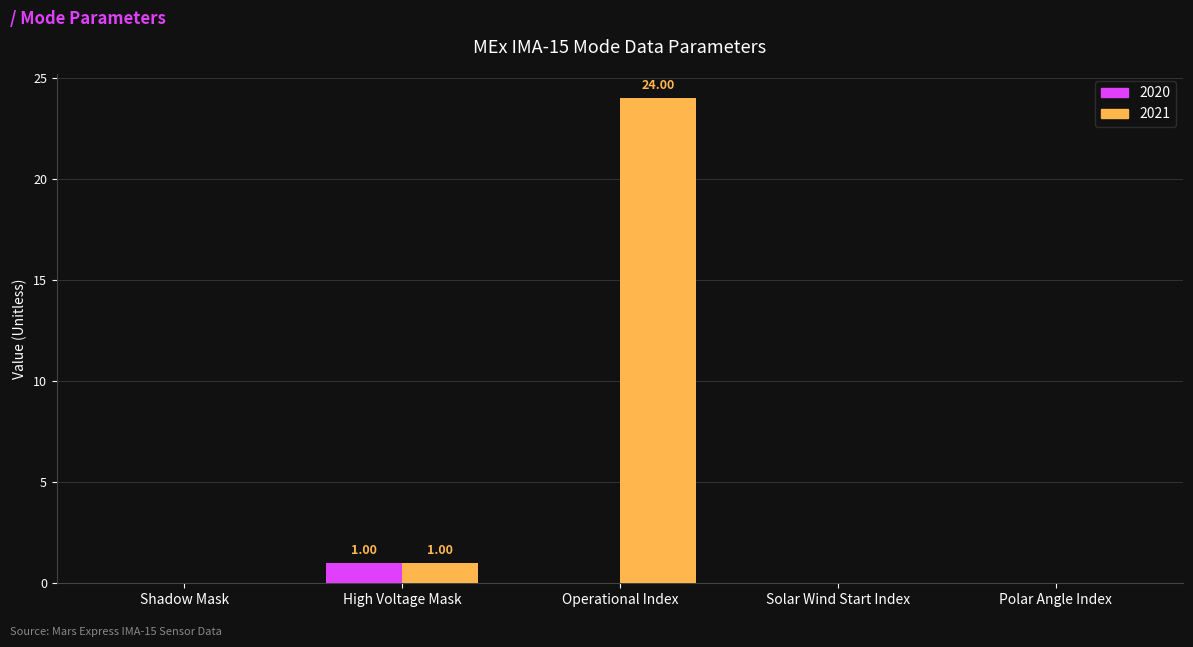

At which category is the sum across all series the highest?

Operational Index